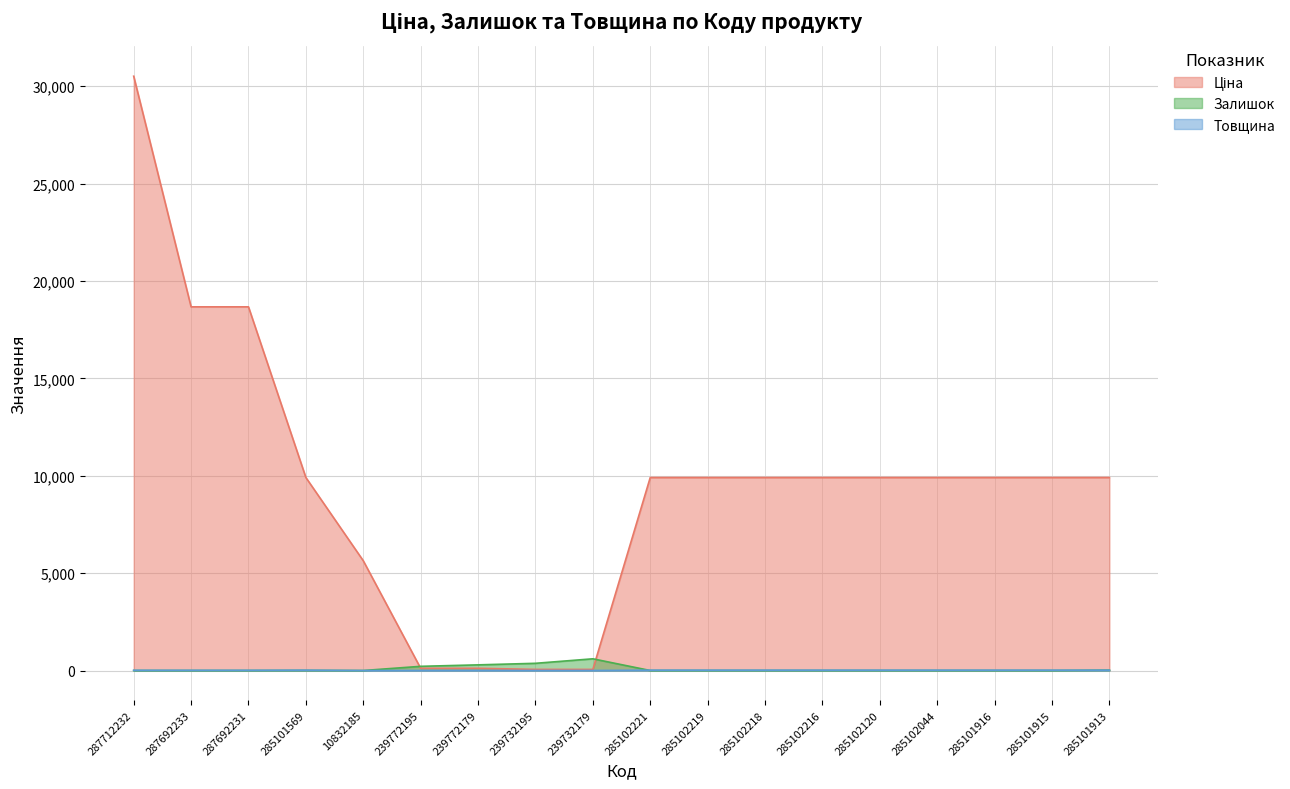

How many interior local valleys does the Залишок series have?

1